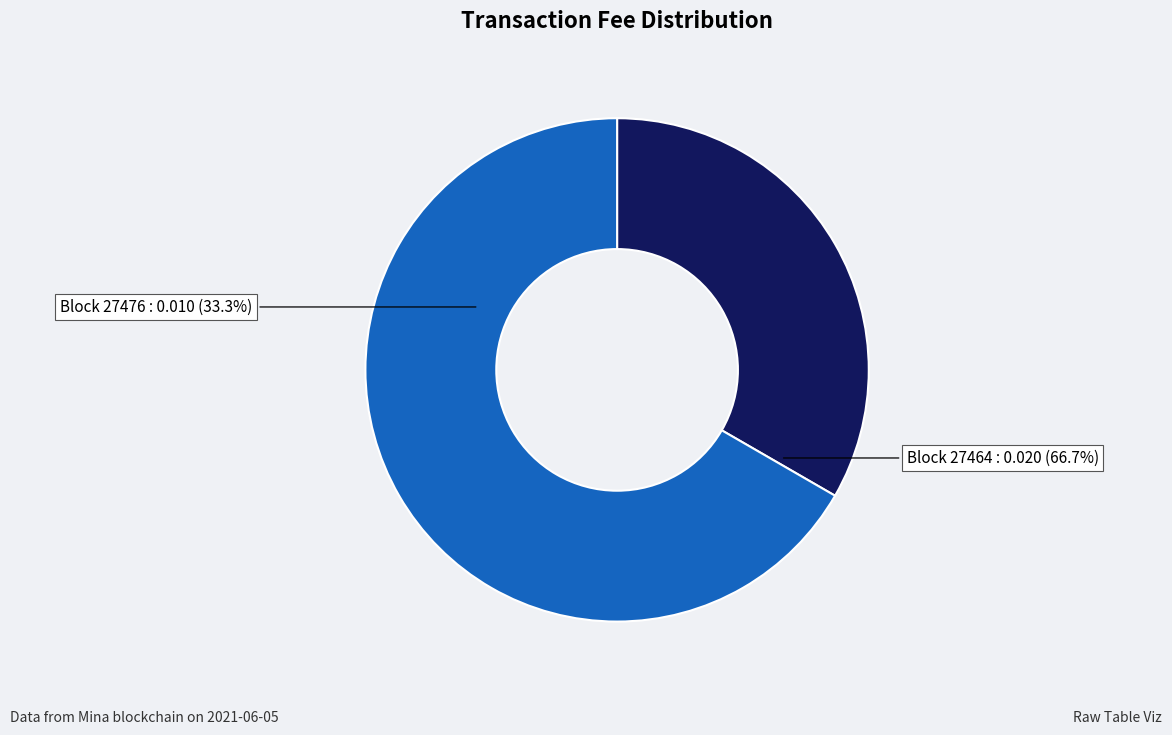

How many segments does this pie chart have?

2